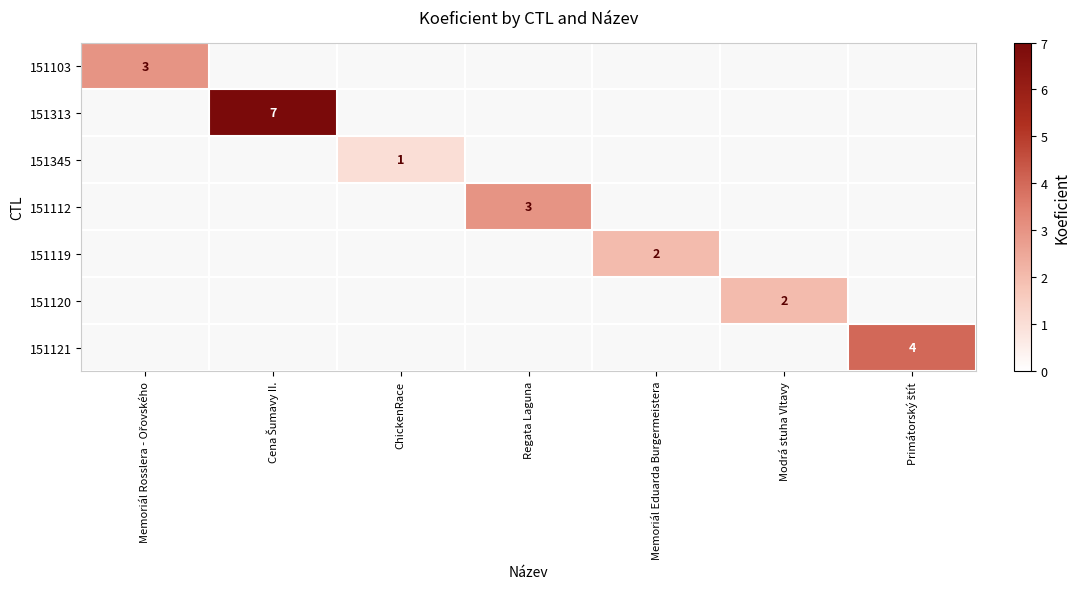

The 151119 series shows 2 at Memoriál Eduarda Burgermeistera. True or false?

True